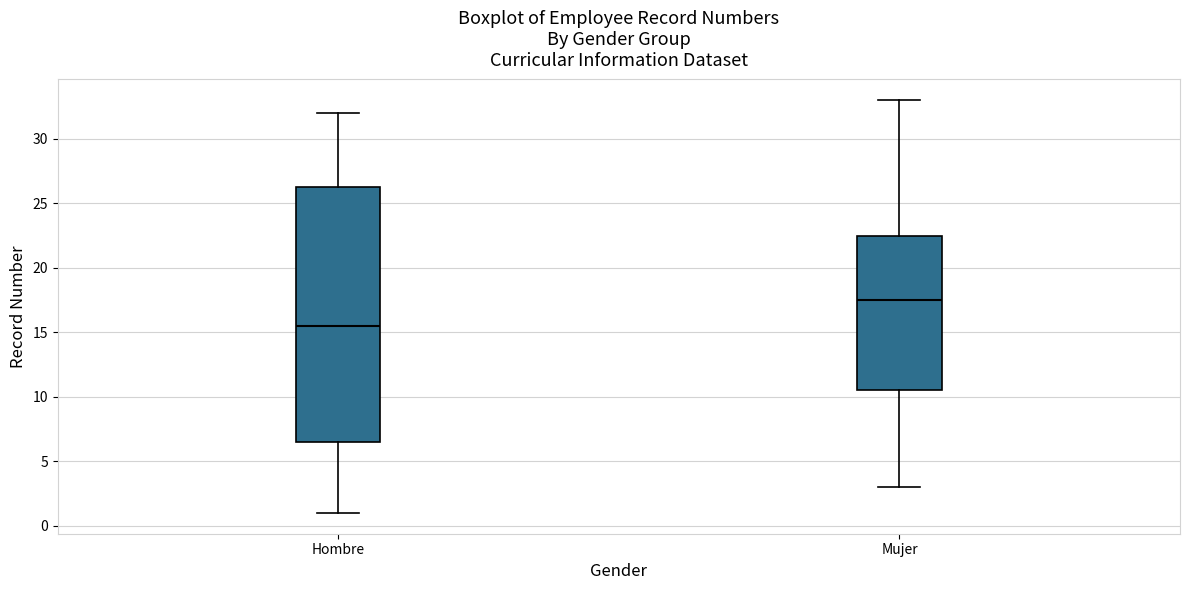

Reading left to right, read every box against the y-axis: the position of its median line, the range the box covers, and the ends of its whiskers. The values are not printed on the chart, so give them approximately, as read against the axis.

Hombre: median 15.5, box 6.5 to 26.5, whiskers 1.0 to 32.0
Mujer: median 17.5, box 10.5 to 22.5, whiskers 3.0 to 33.0